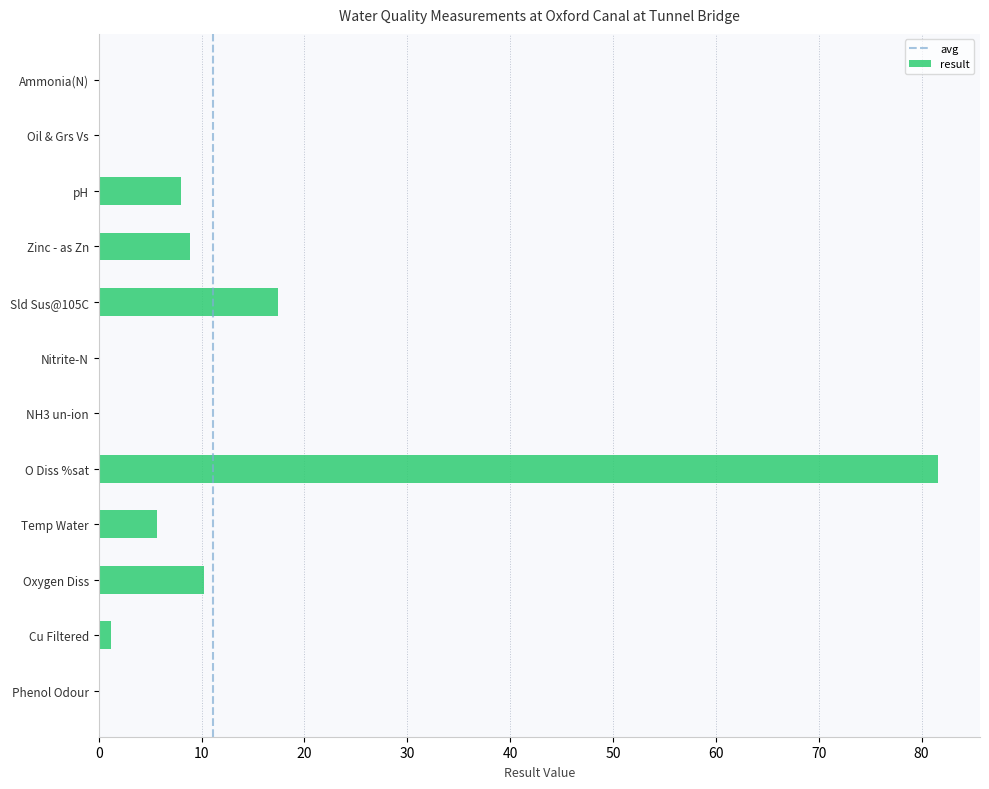

True or false: the data shows 8.9 at Zinc - as Zn.

True